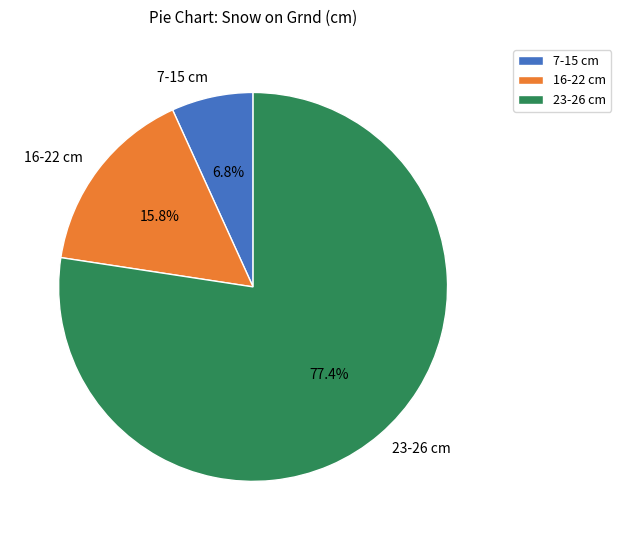

Which category has the smallest portion of the pie?

7-15 cm